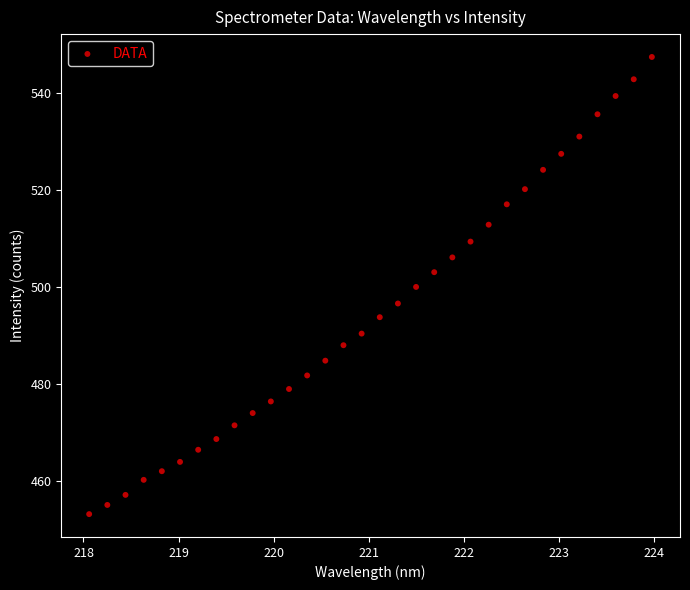

What is the range of X values (max minus min)?

5.9